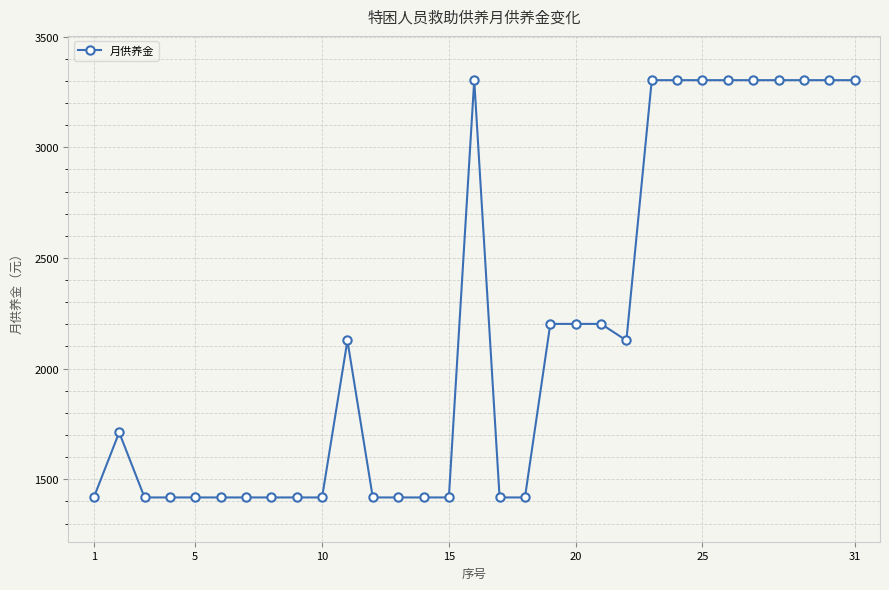

What is the difference between the second highest and minimum values?

1885